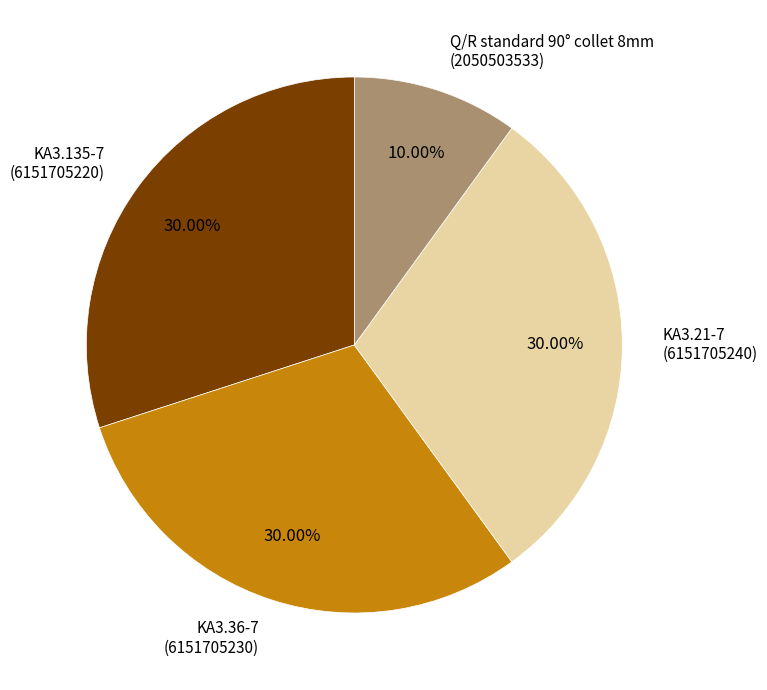

Count the number of slices in the pie.

4